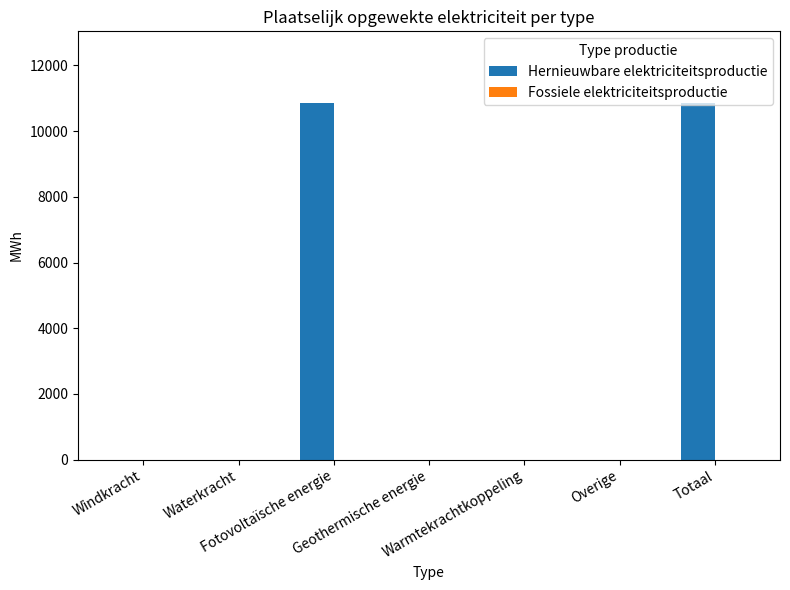

Are the bars horizontal?

No